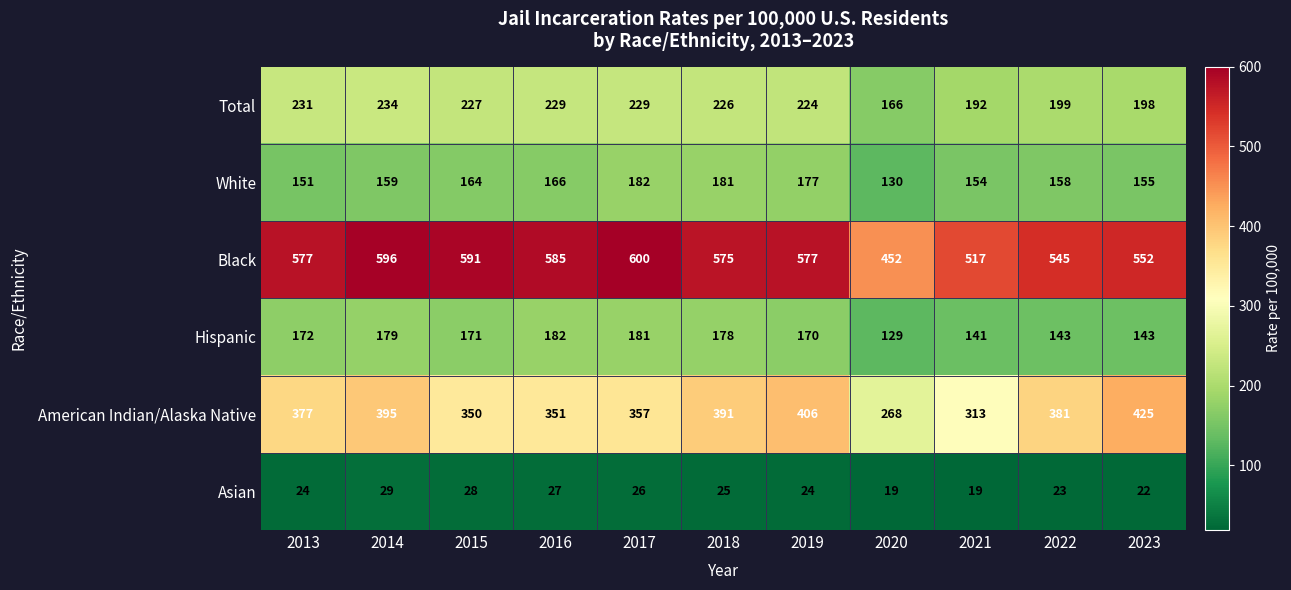

Which series has the widest spread of values?

American Indian/Alaska Native